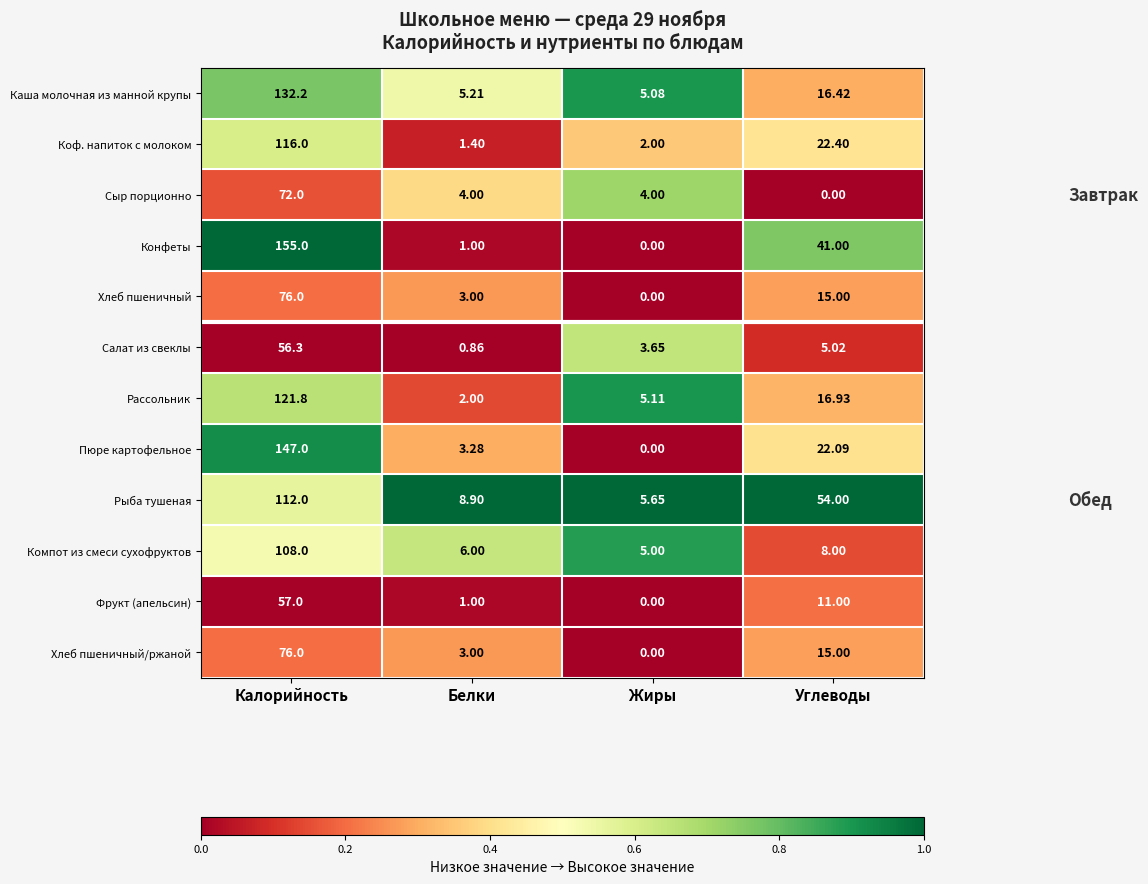

Which label corresponds to the largest value in the chart?

Калорийность